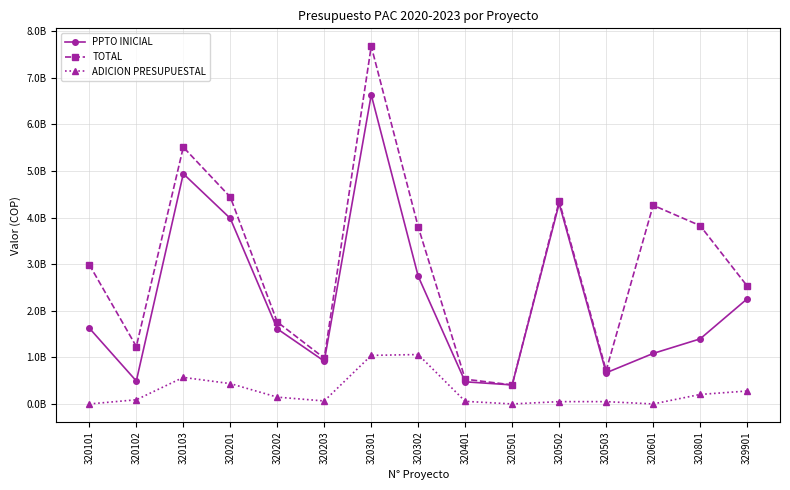

Which series has the largest range (max minus min)?

TOTAL